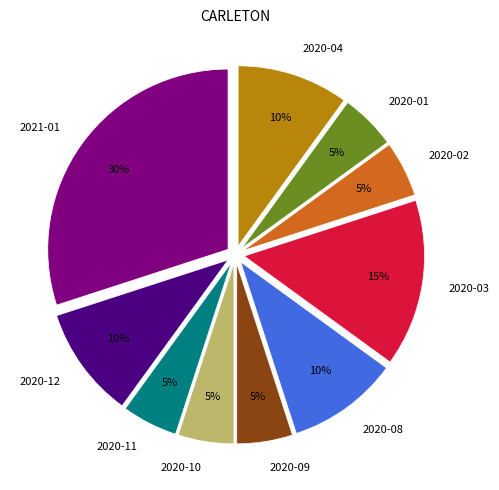

Combined, do 2020-12 and 2020-03 account for over 50%?

No